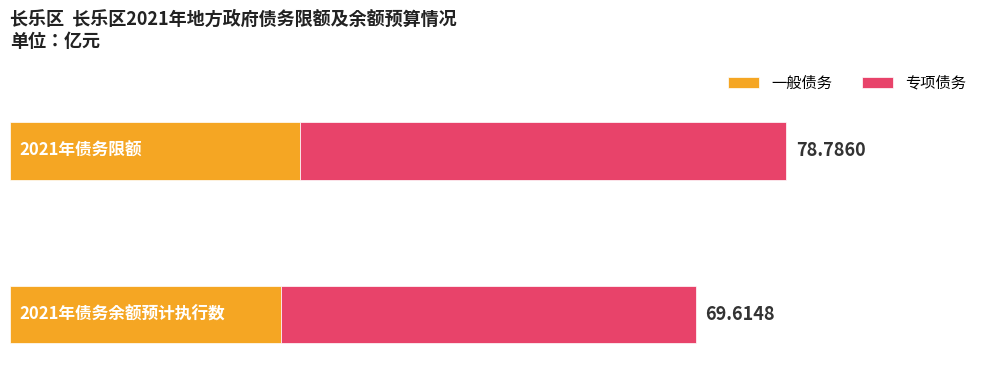

What is the difference between the maximum and minimum values in the 一般债务 series?

2.0